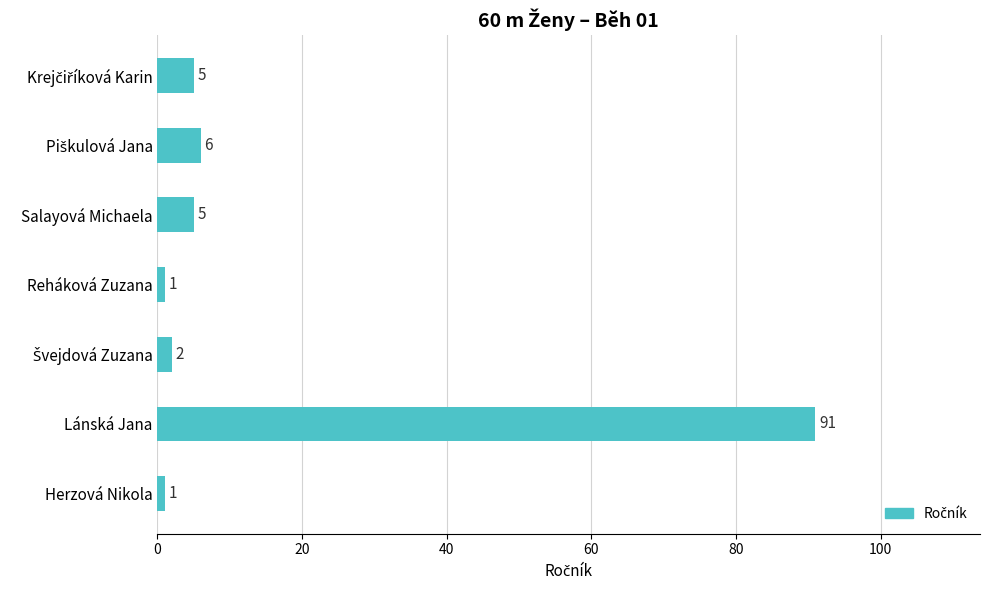

Reading top to bottom, list all the values displayed in this chart.

5	6	5	1	2	91	1